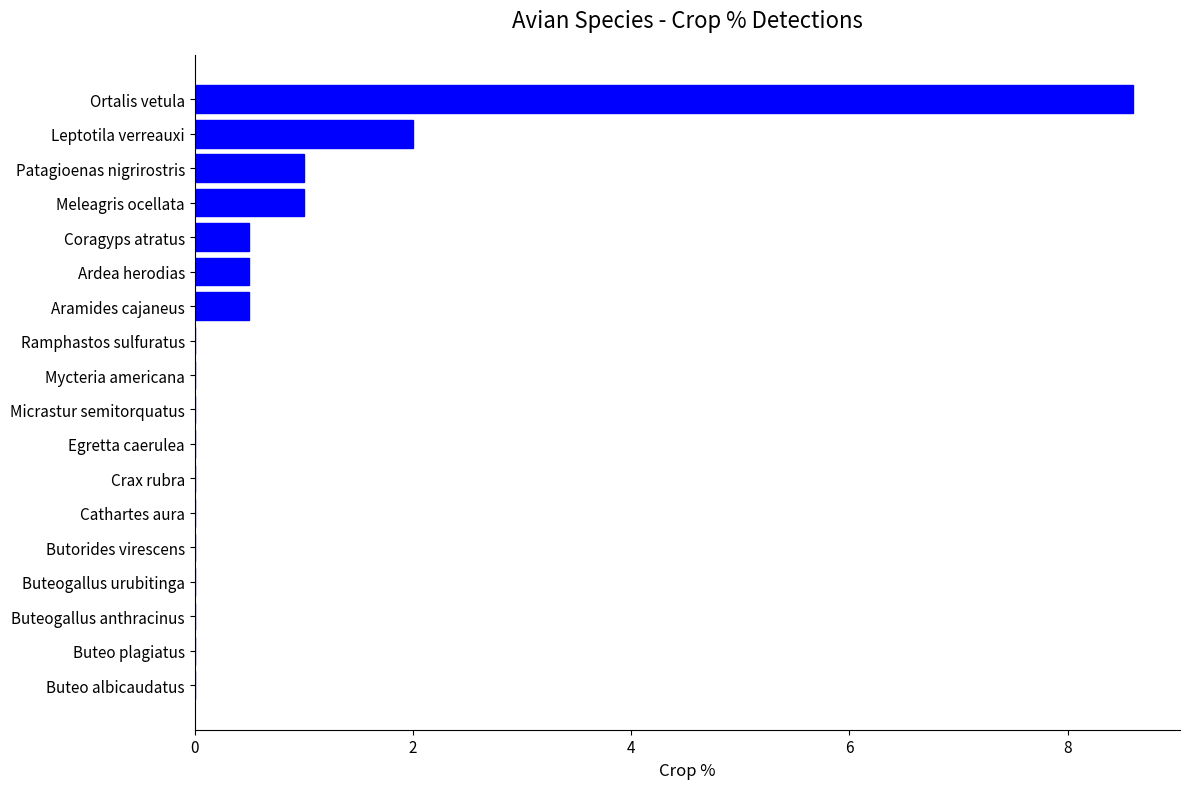

What is the greatest value displayed?

8.6